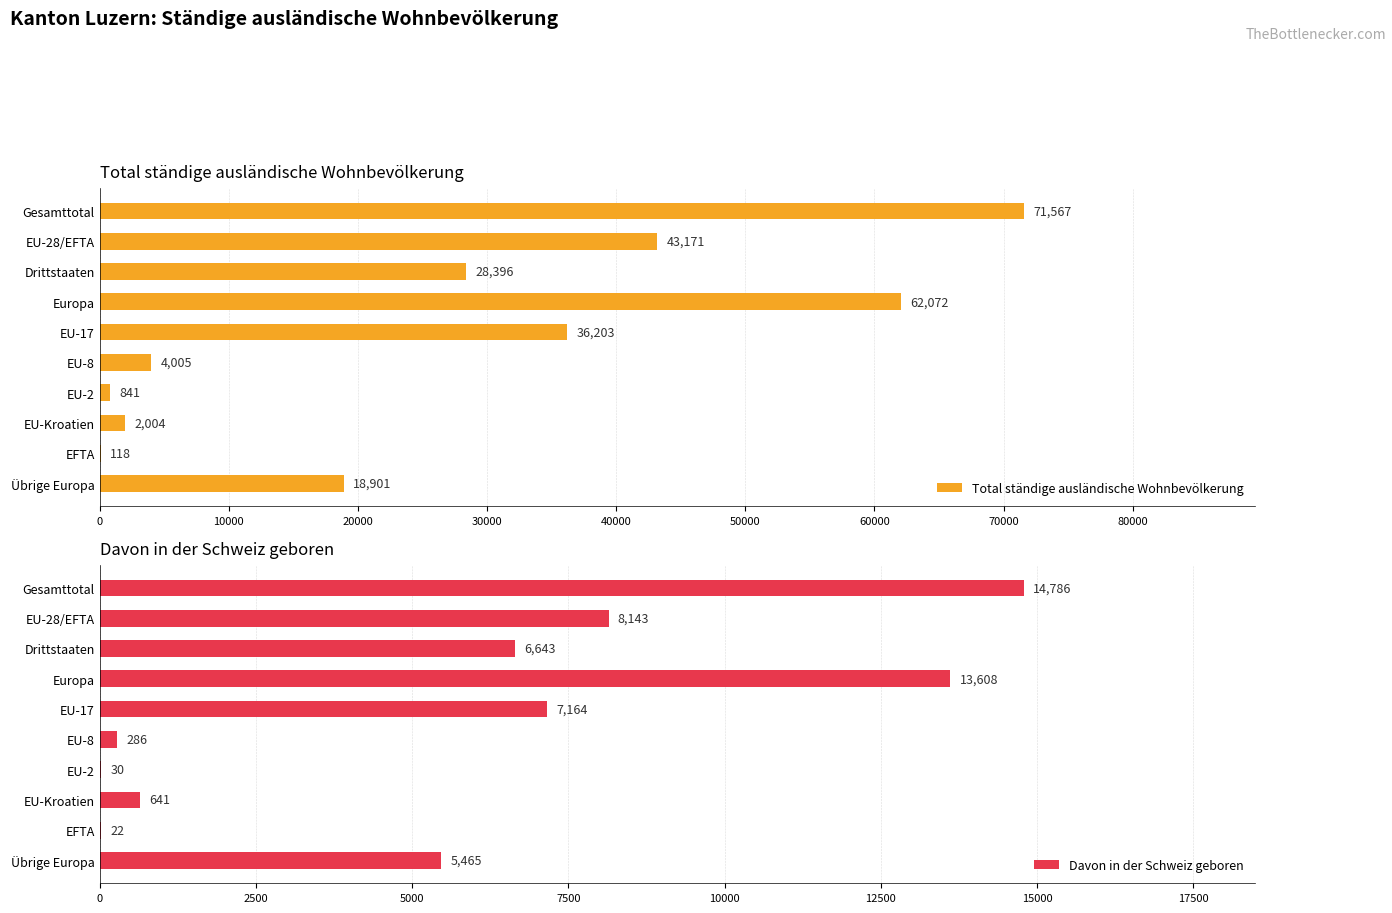

How many values in the Total ständige ausländische Wohnbevölkerung series are below 28396?

5